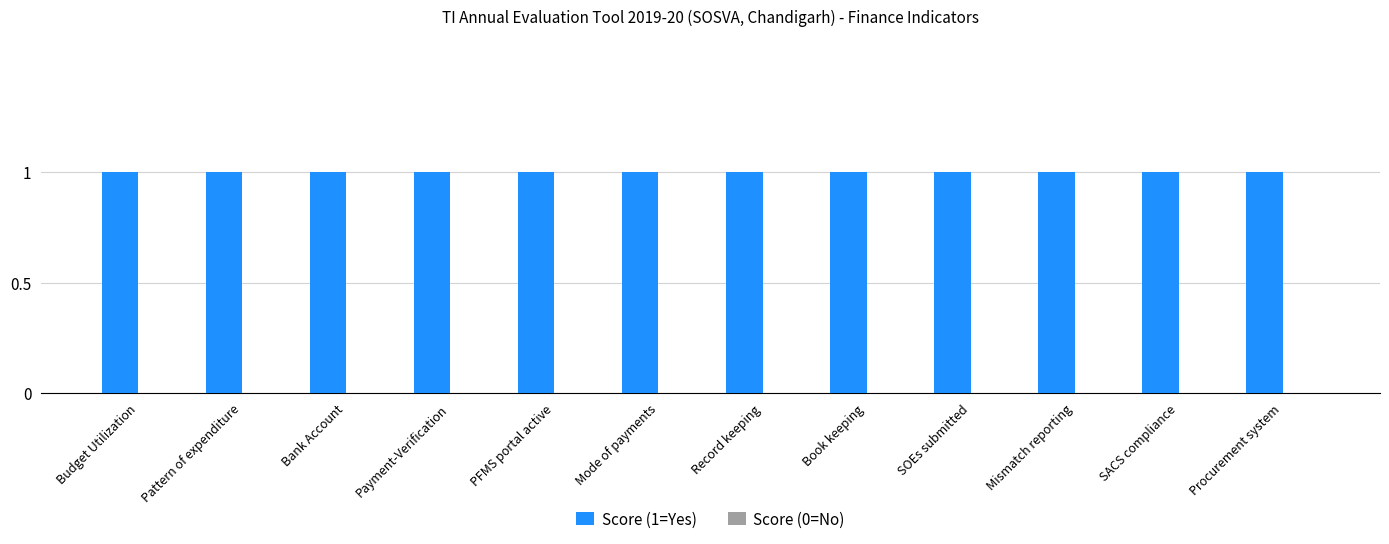

Which series has the largest total across all categories?

Score (1=Yes)